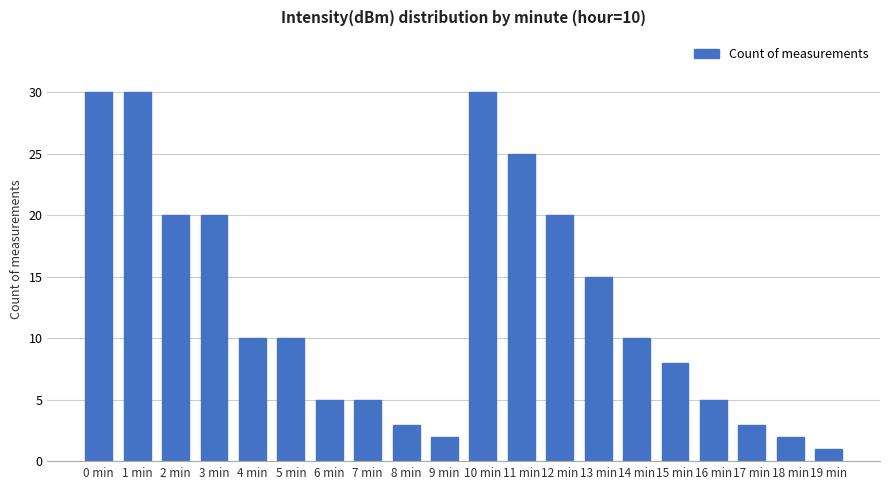

What is the label of the 15th bar from the right?

5 min